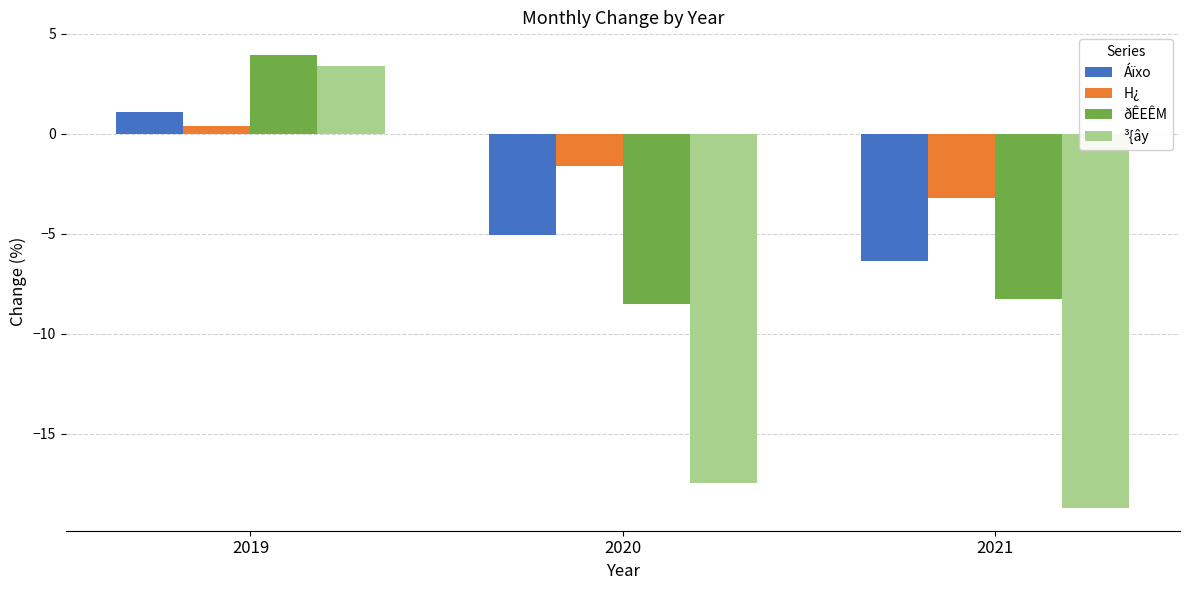

Where does the H¿ series first go above -1?

2019